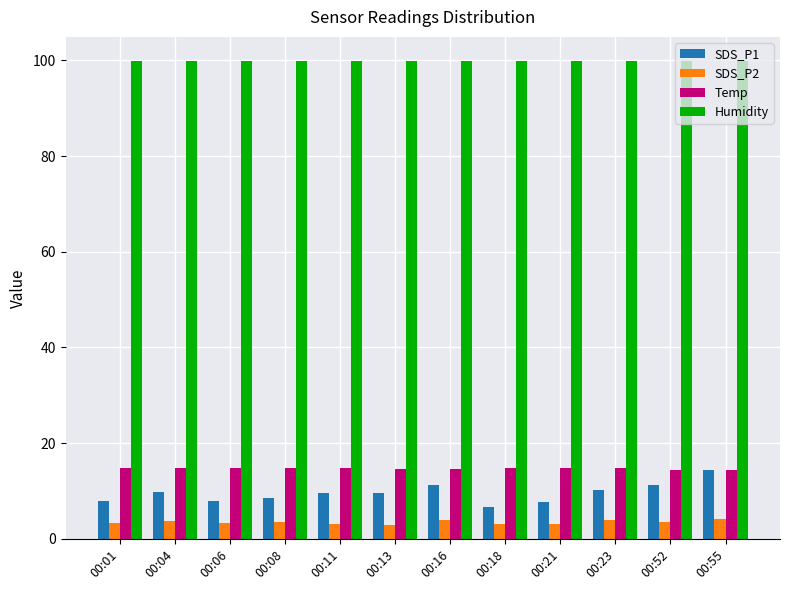

Which series has the largest range (max minus min)?

SDS_P1